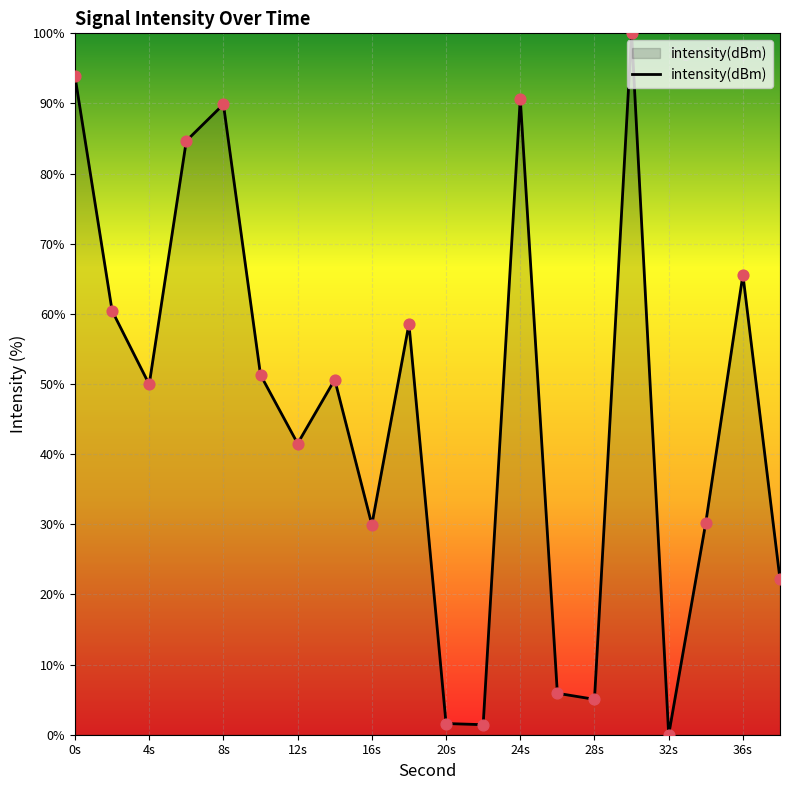

What is the greatest value displayed?

100.0